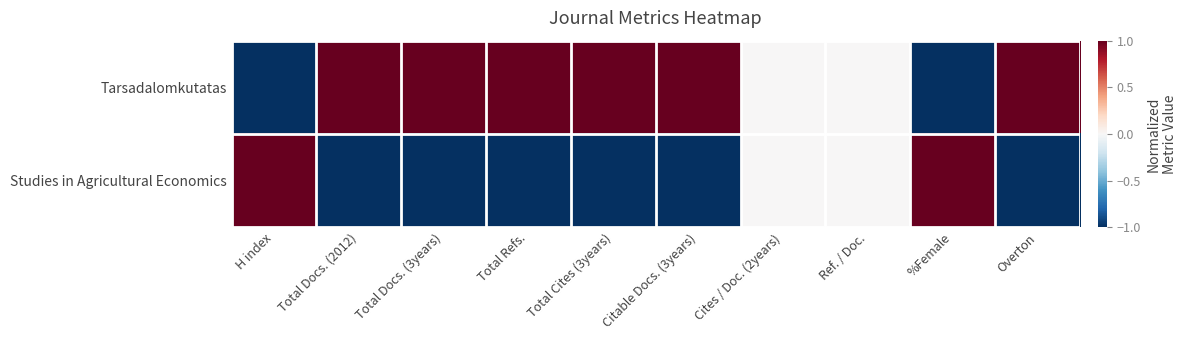

Reading left to right, what are all the values shown in this chart?

Tarsadalomkutatas: H index=-1	Total Docs. (2012)=1	Total Docs. (3years)=1	Total Refs.=1	Total Cites (3years)=1	Citable Docs. (3years)=1	Cites / Doc. (2years)=0	Ref. / Doc.=0	%Female=-1	Overton=1
Studies in Agricultural Economics: H index=1	Total Docs. (2012)=-1	Total Docs. (3years)=-1	Total Refs.=-1	Total Cites (3years)=-1	Citable Docs. (3years)=-1	Cites / Doc. (2years)=0	Ref. / Doc.=0	%Female=1	Overton=-1